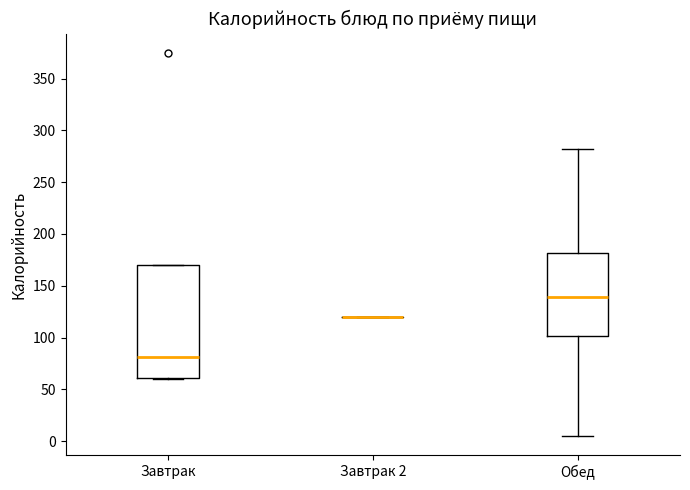

Comparing the boxes themselves (not the whiskers), which one is the tallest?

Завтрак